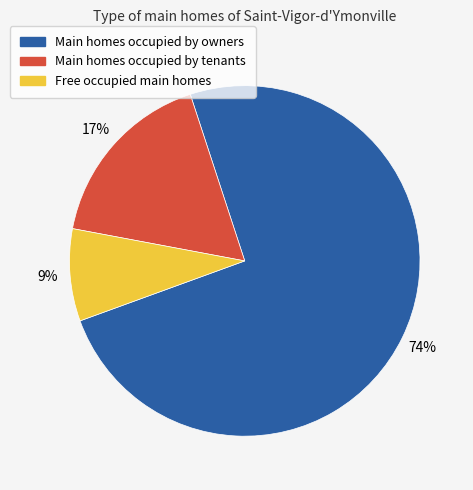

How many segments does this pie chart have?

3